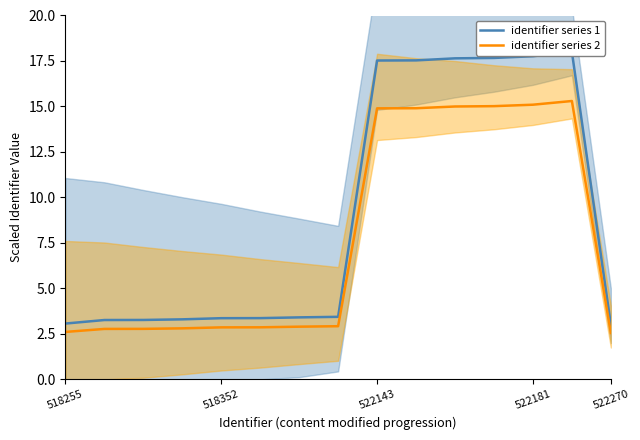

What is the highest value of the identifier series 2 series?

15.3